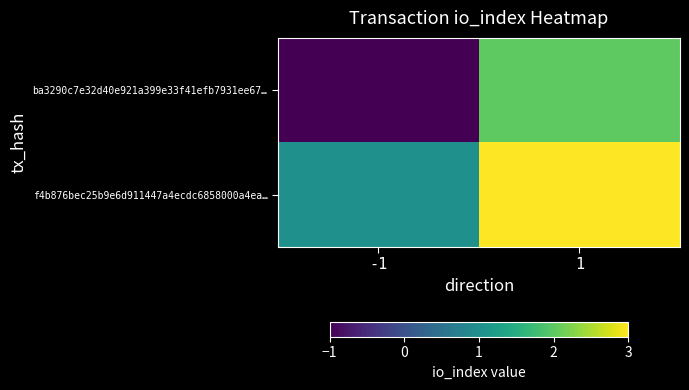

List the series in order of their overall mean, highest first.

f4b876bec25b9e6d911447a4ecdc6858000a4ea…, ba3290c7e32d40e921a399e33f41efb7931ee67…